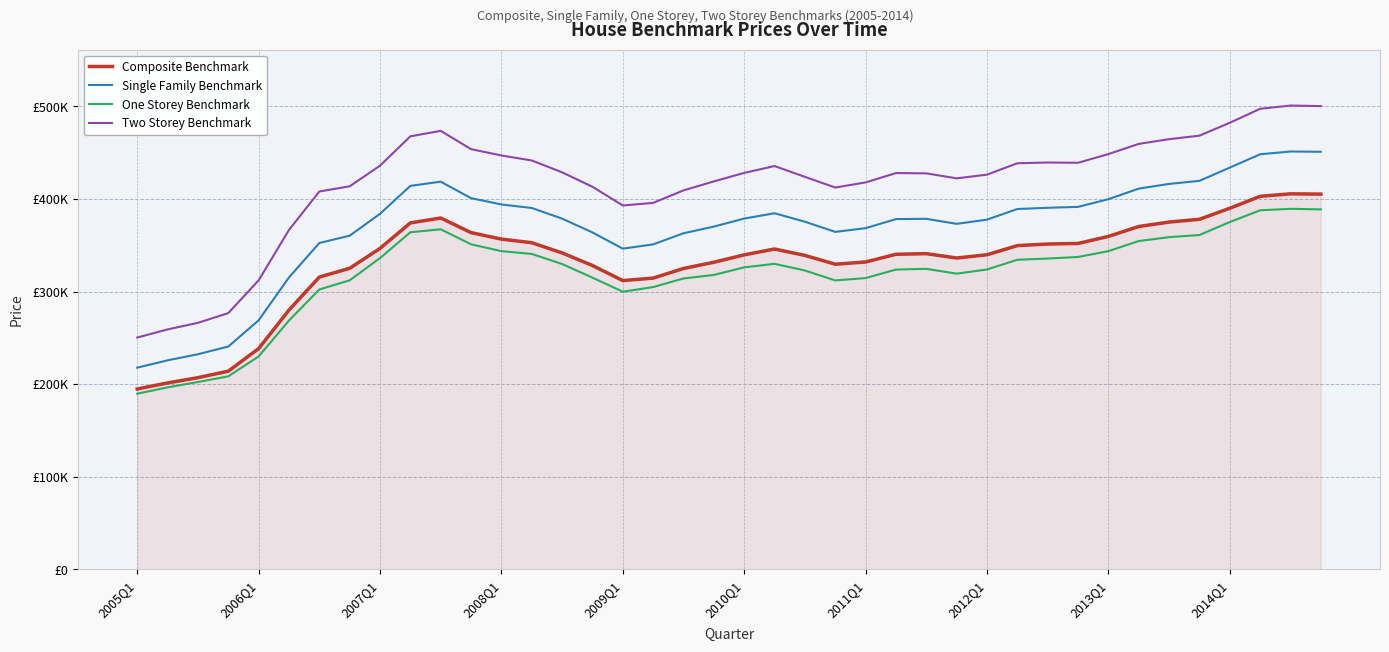

What is the minimum value shown in the chart?

189800